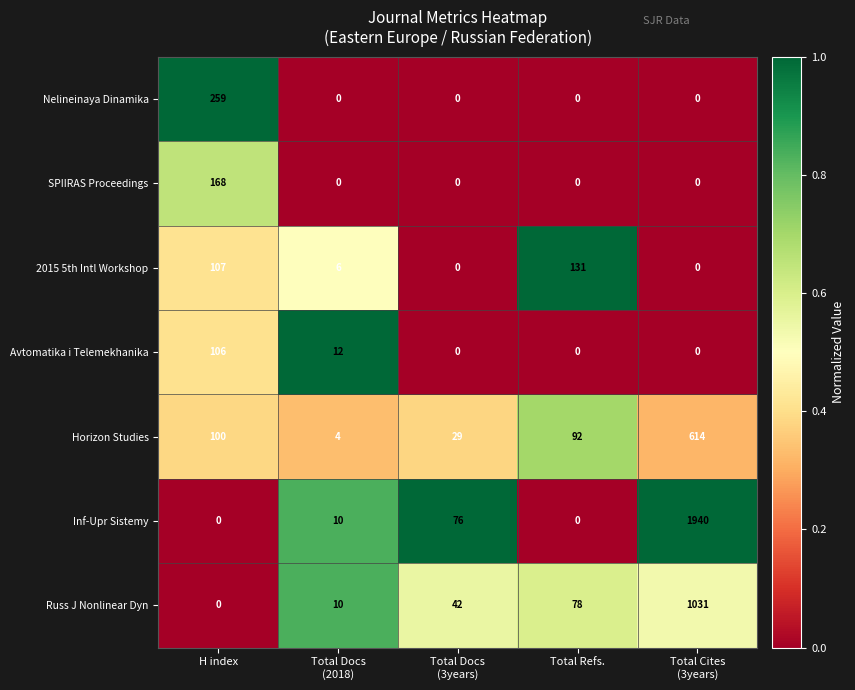

At which label does 2015 5th Intl Workshop first exceed 6?

H index